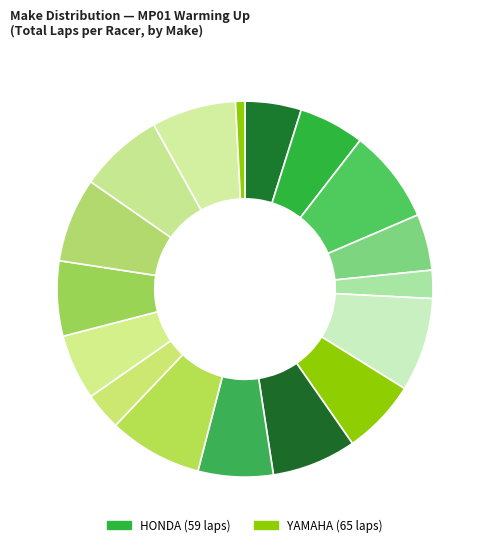

How many slices are in this pie chart?

17